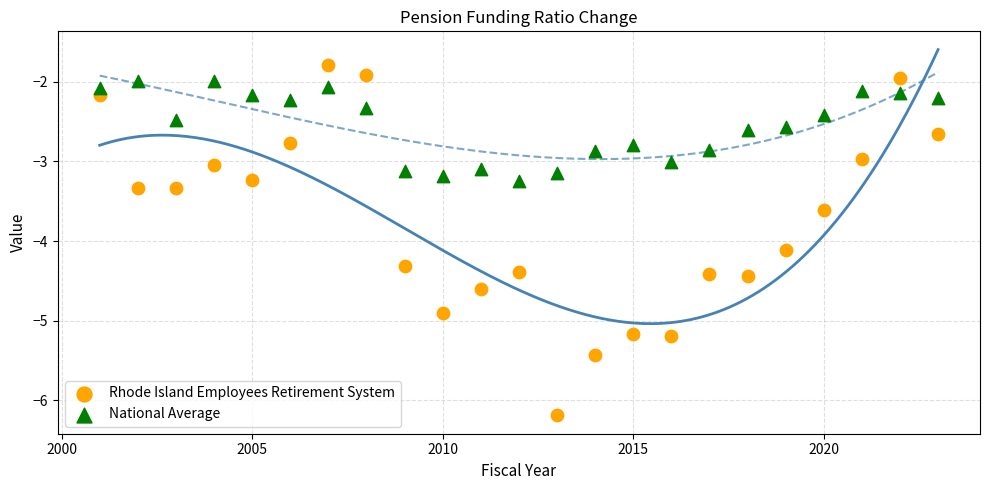

Across all data points, what is the range of X values (max minus min)?

22.0